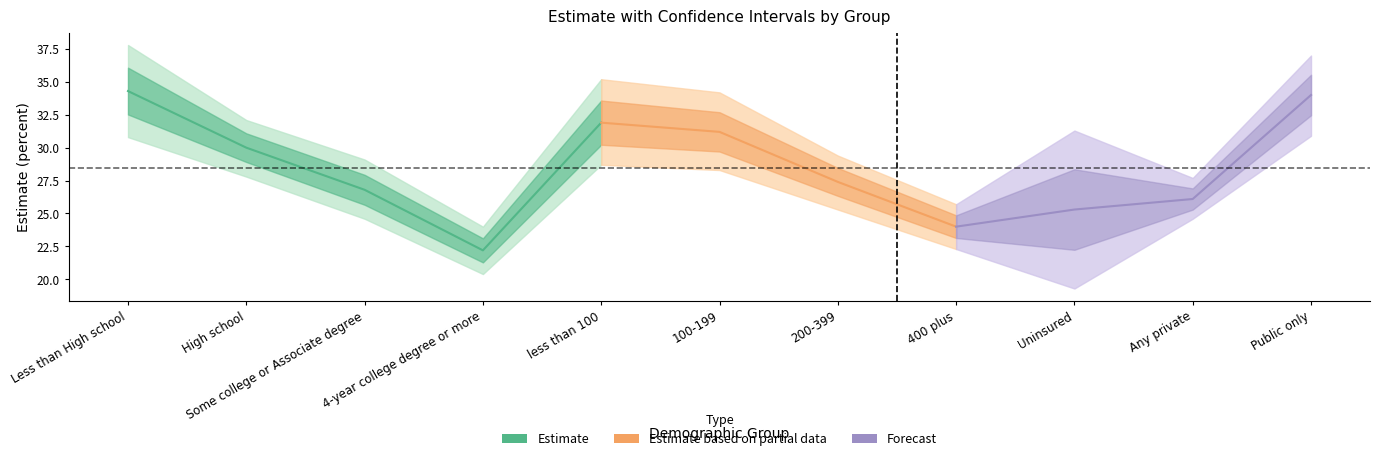

What is the minimum value for Lower CI?

19.3